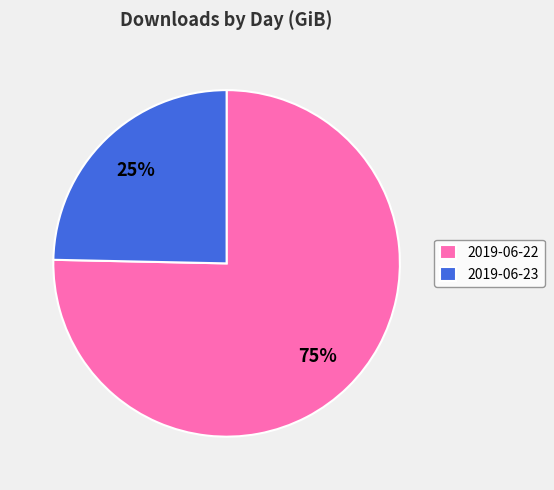

To the nearest percent, what portion does 2019-06-22 represent?

75%